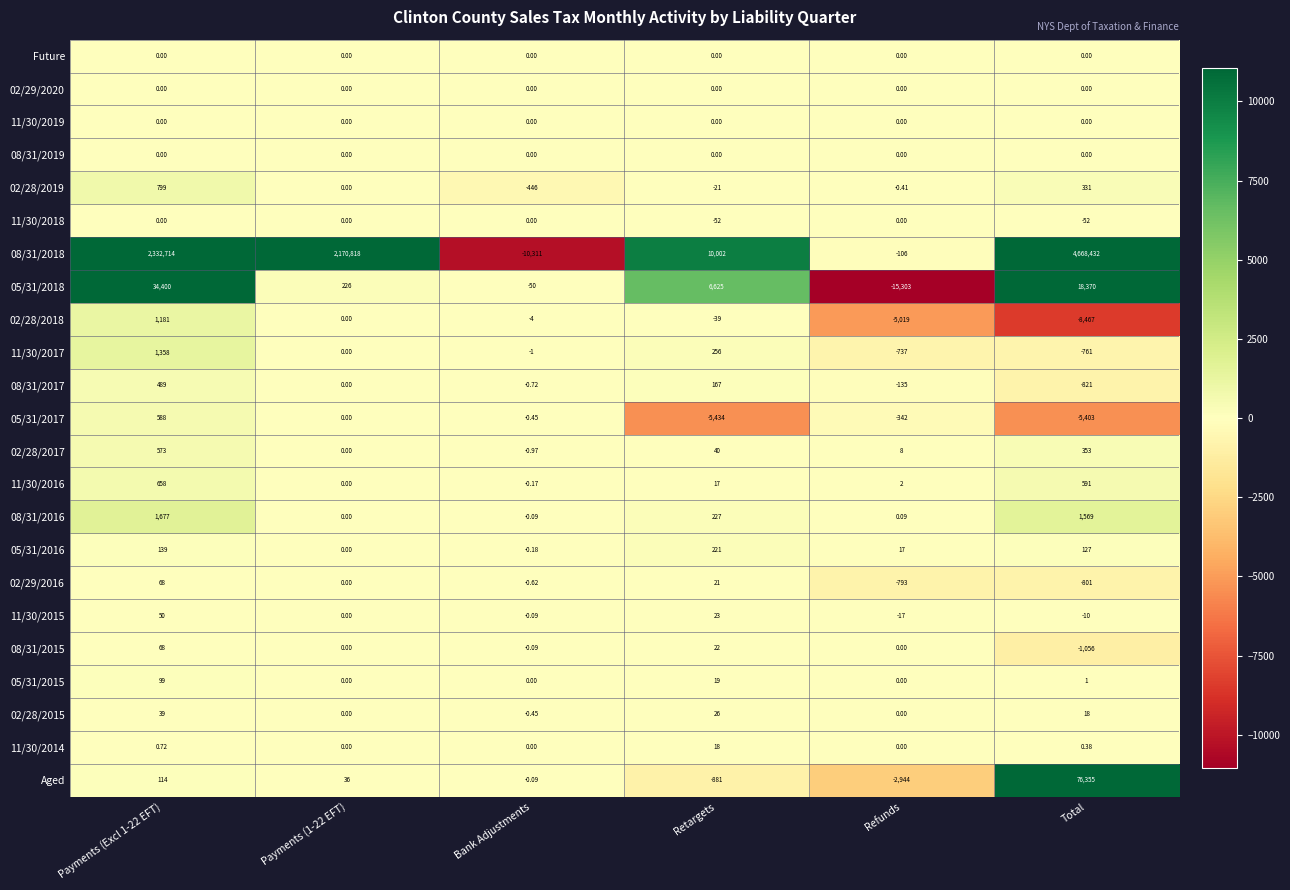

Which label corresponds to the smallest value in the chart?

Refunds